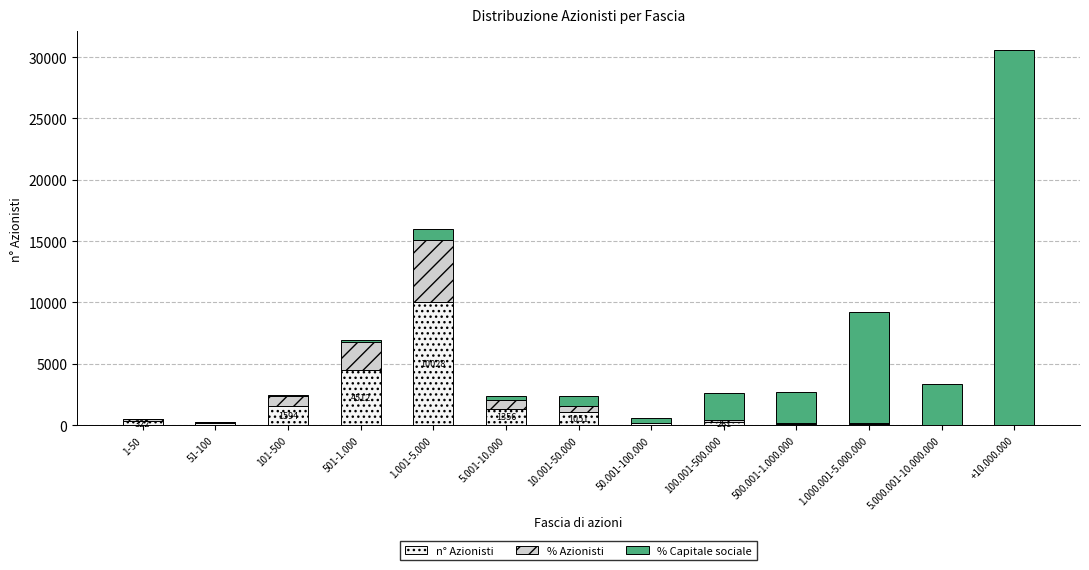

What are all the series names shown in the legend?

n° Azionisti, % Azionisti, % Capitale sociale